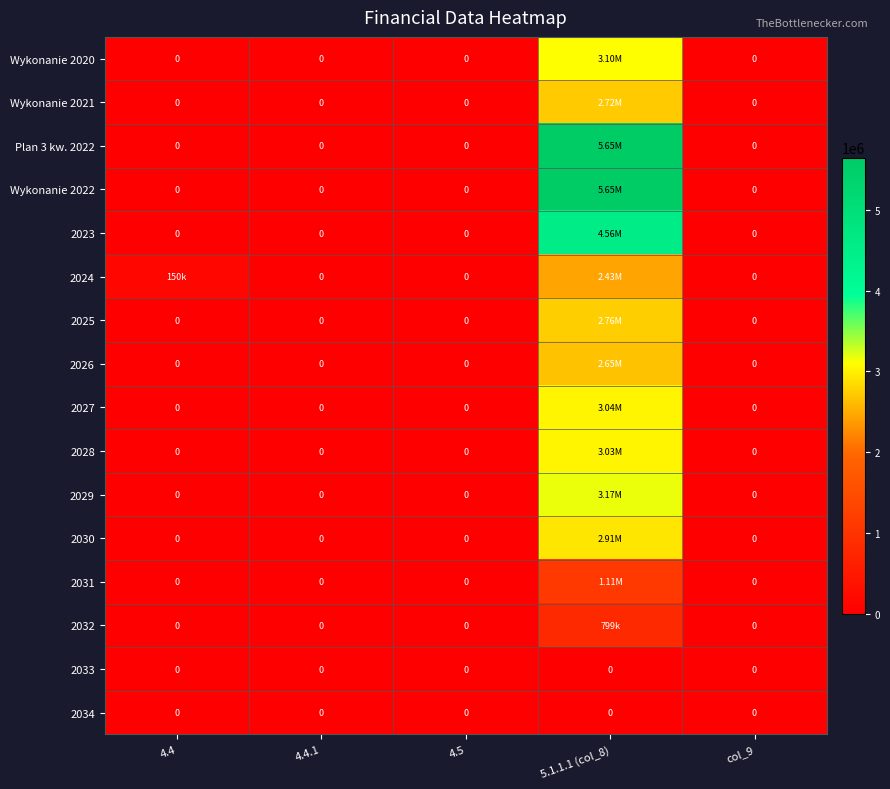

Rank the series by their maximum value, from lowest to highest.

2033, 2034, 2032, 2031, 2024, 2026, Wykonanie 2021, 2025, 2030, 2028, 2027, Wykonanie 2020, 2029, 2023, Plan 3 kw. 2022, Wykonanie 2022